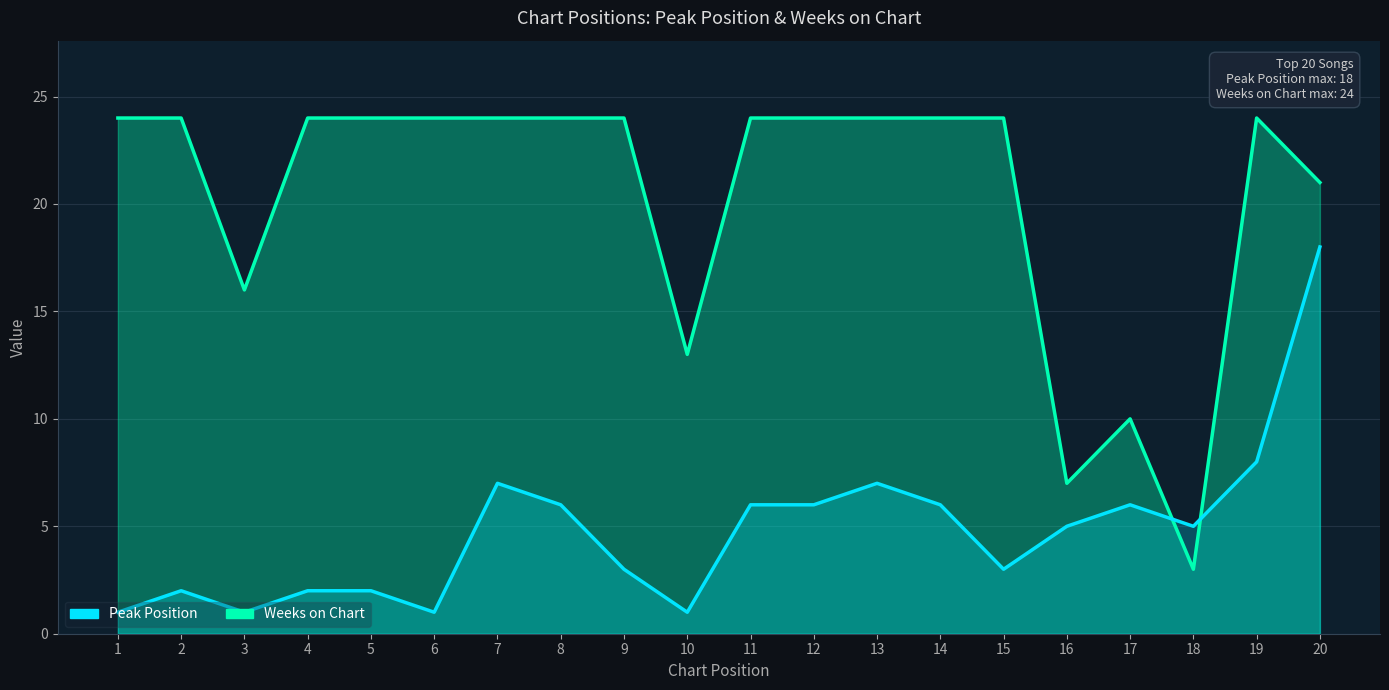

Reading left to right, list all the values displayed in this chart.

Weeks on Chart: 24	24	16	24	24	24	24	24	24	13	24	24	24	24	24	7	10	3	24	21
Peak Position: 1	2	1	2	2	1	7	6	3	1	6	6	7	6	3	5	6	5	8	18